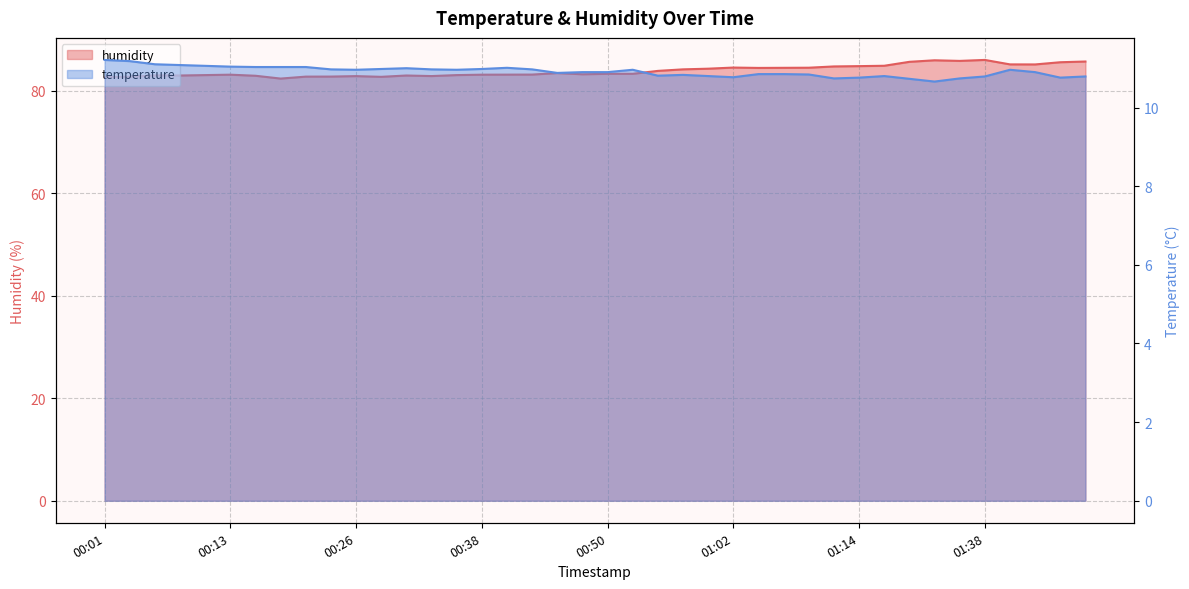

What is the average value of the temperature series?

10.9